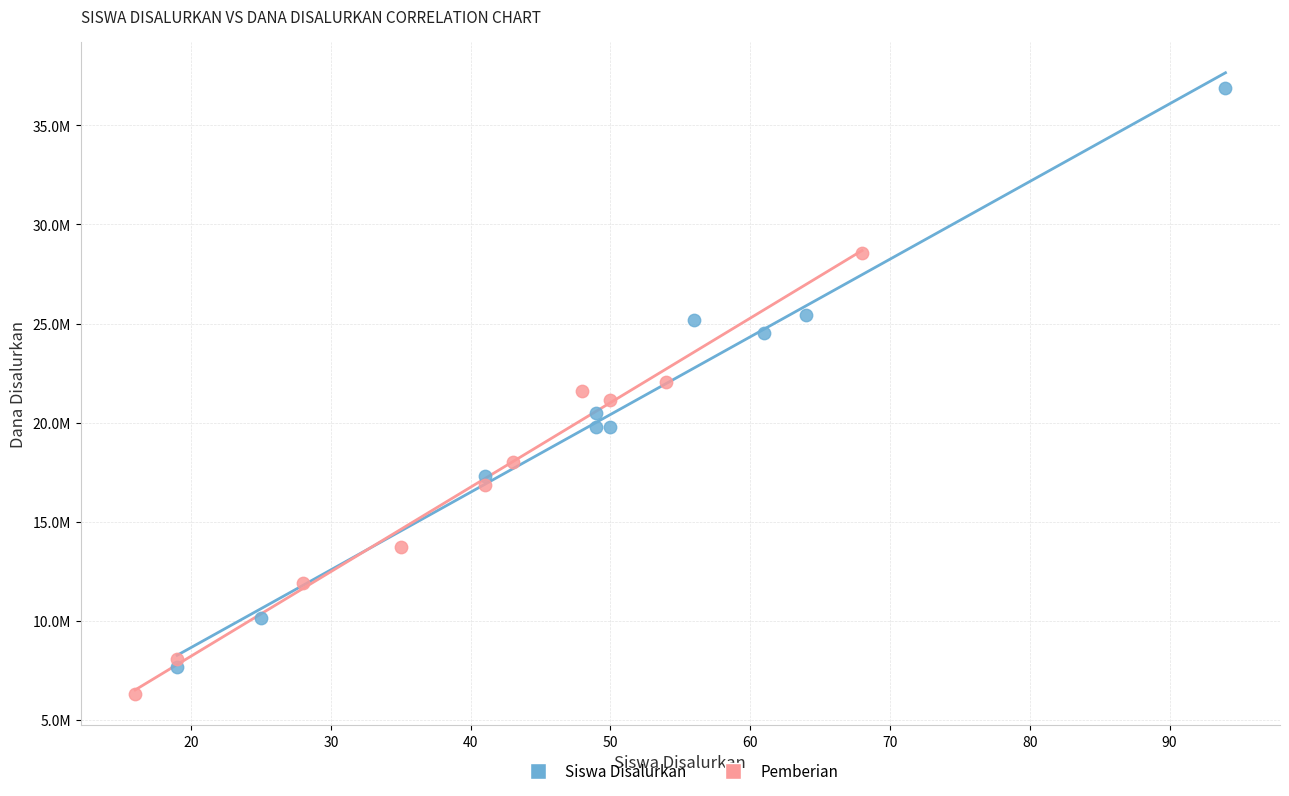

Which series reaches the minimum Y coordinate?

Pemberian